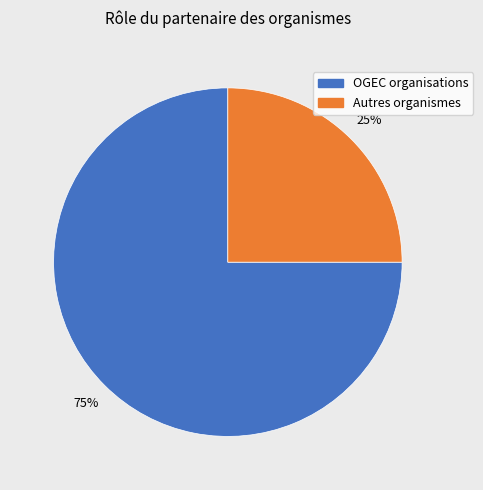

How many segments does this pie chart have?

2